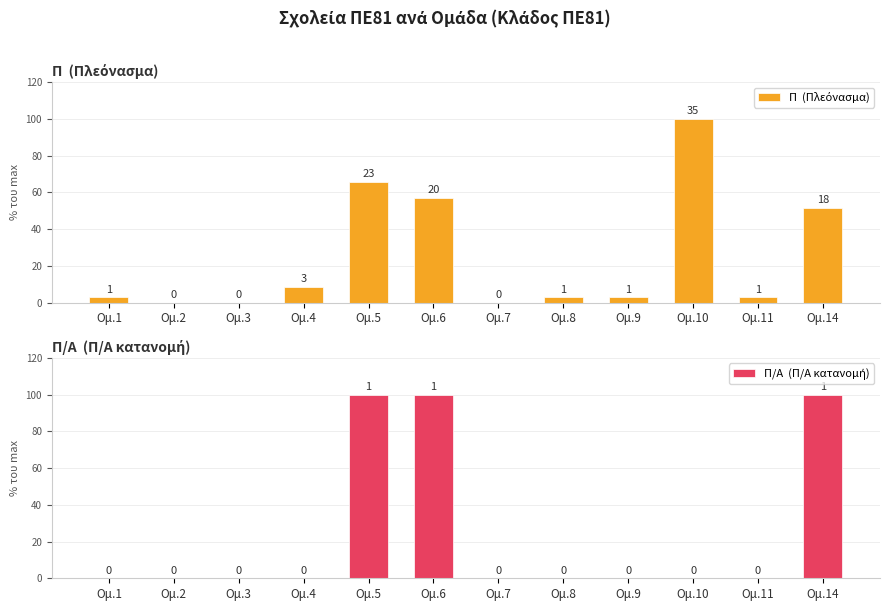

What is the approximate value of Π  (Πλεόνασμα) at Ομ.1?

2.9